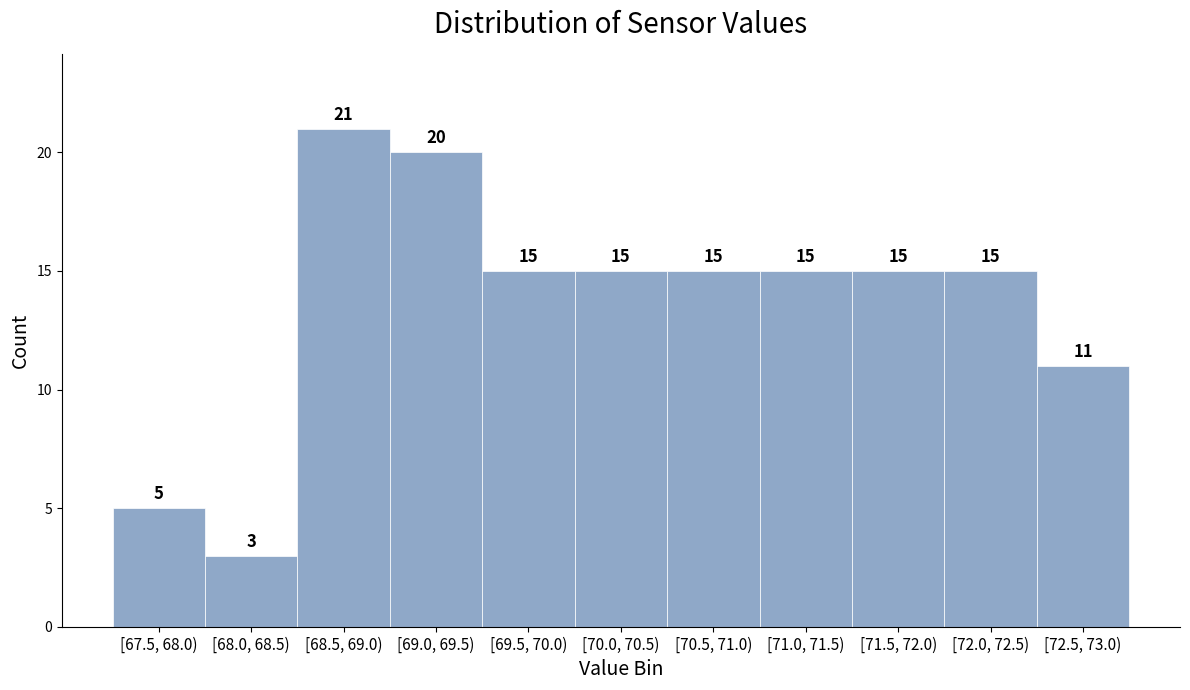

Reading left to right, transcribe all the data shown in this chart.

5	3	21	20	15	15	15	15	15	15	11